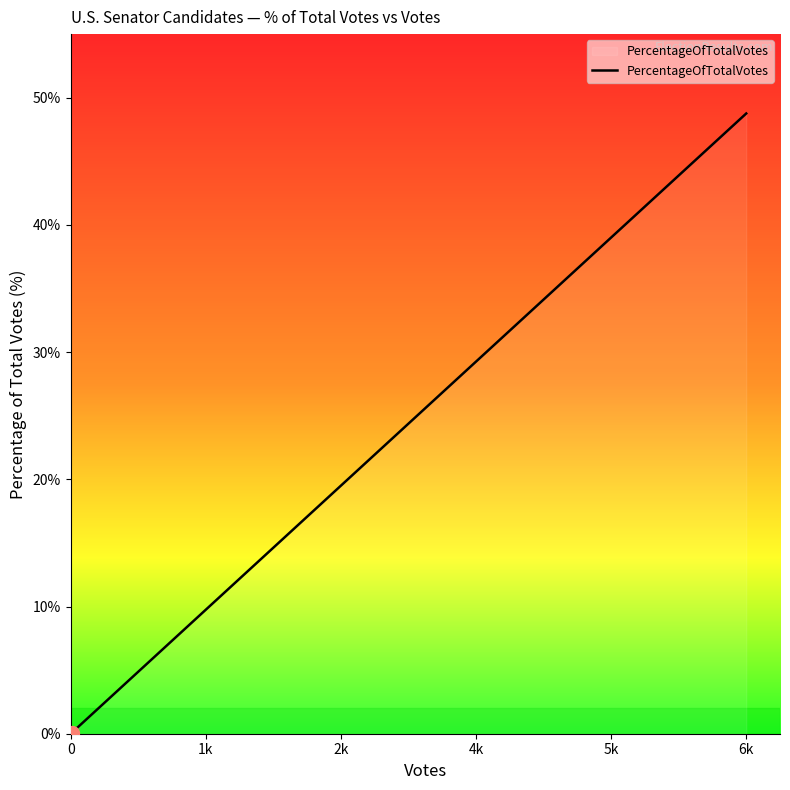

Does the chart display data point markers on the line(s)?

No